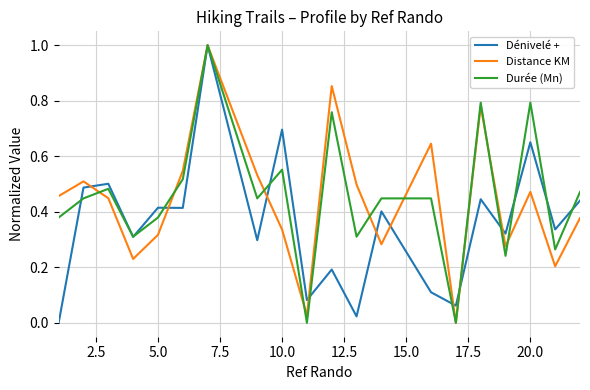

What is the maximum value for Durée (Mn)?

1.0